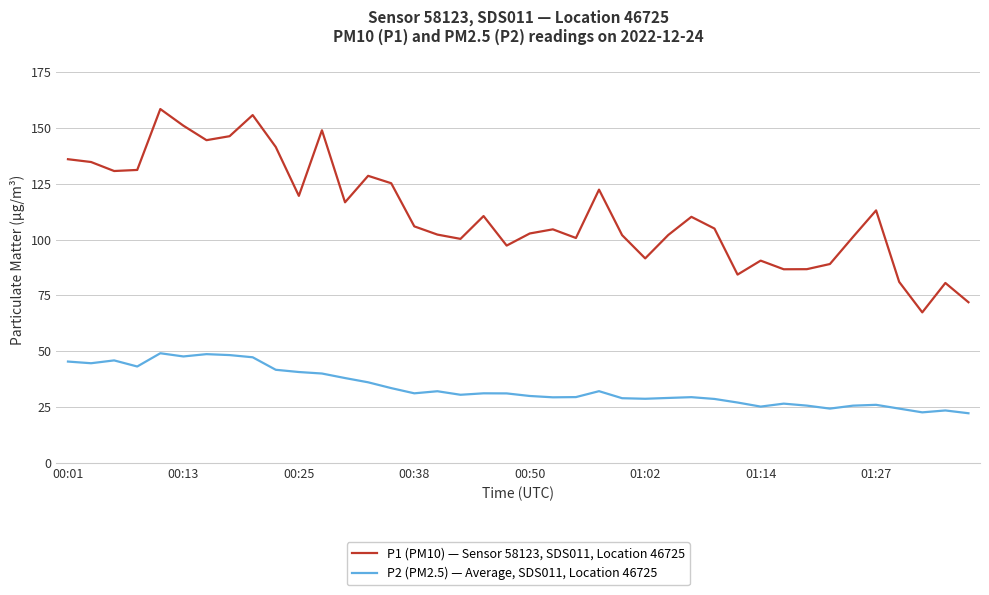

Does the chart have visible grid lines?

Yes